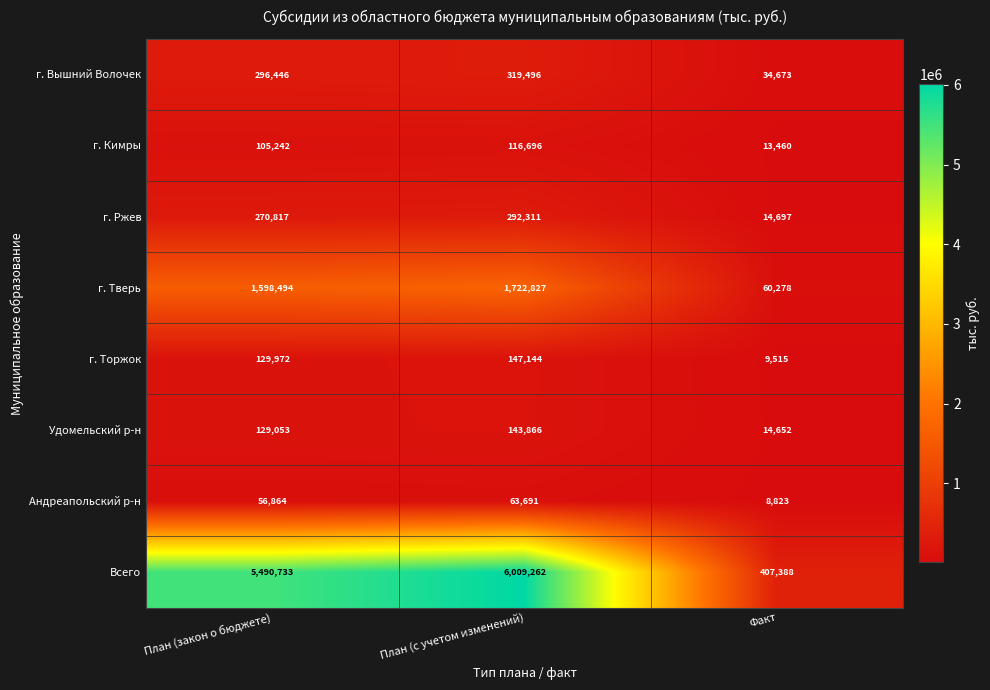

At which label is Удомельский р-н closest to 79259?

План (закон о бюджете)